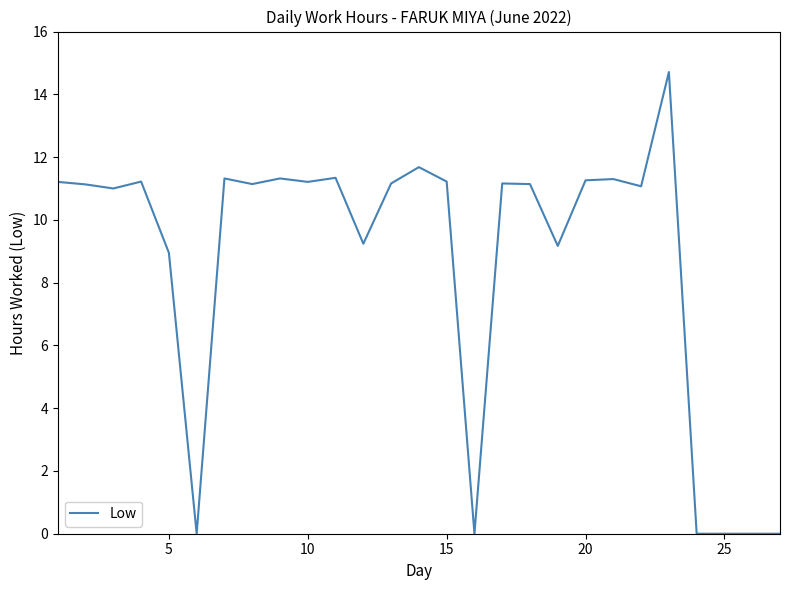

What is the maximum value shown in the chart?

14.7